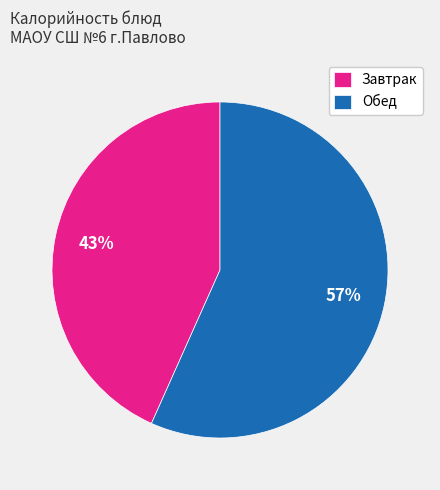

What is the largest slice in the pie chart?

Обед